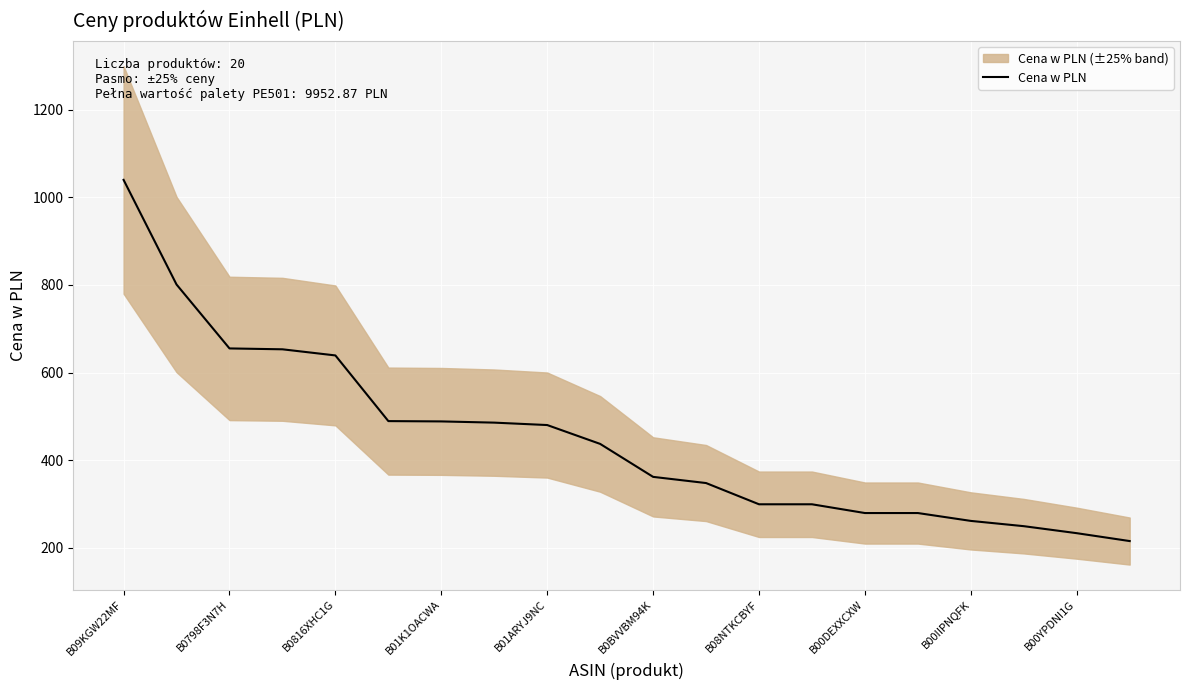

At which category does the chart reach its peak across all series?

B09KGW22MF